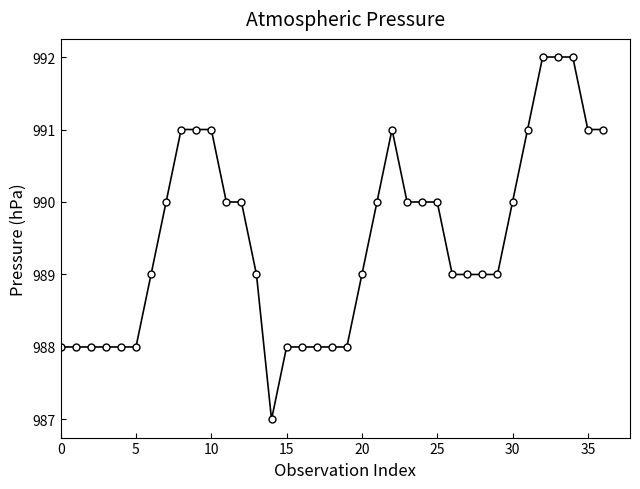

What is the minimum value shown in the chart?

987